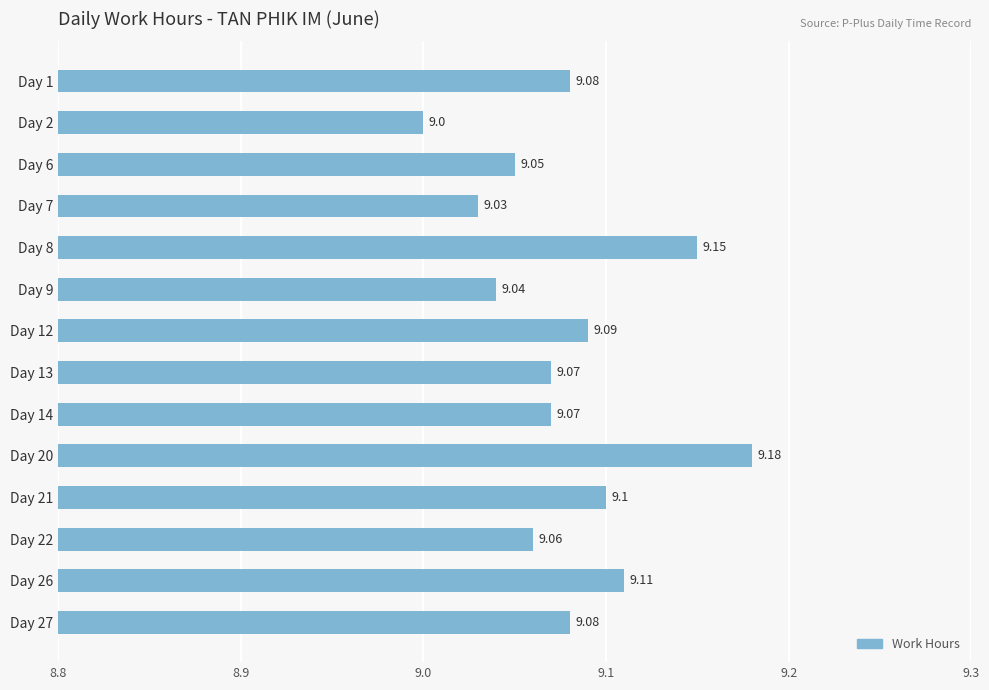

What is the average value?

9.1